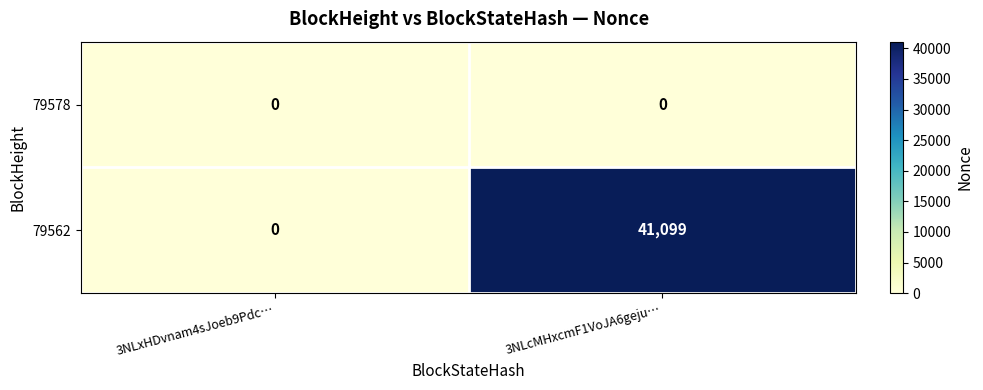

Which series has the largest range (max minus min)?

79562